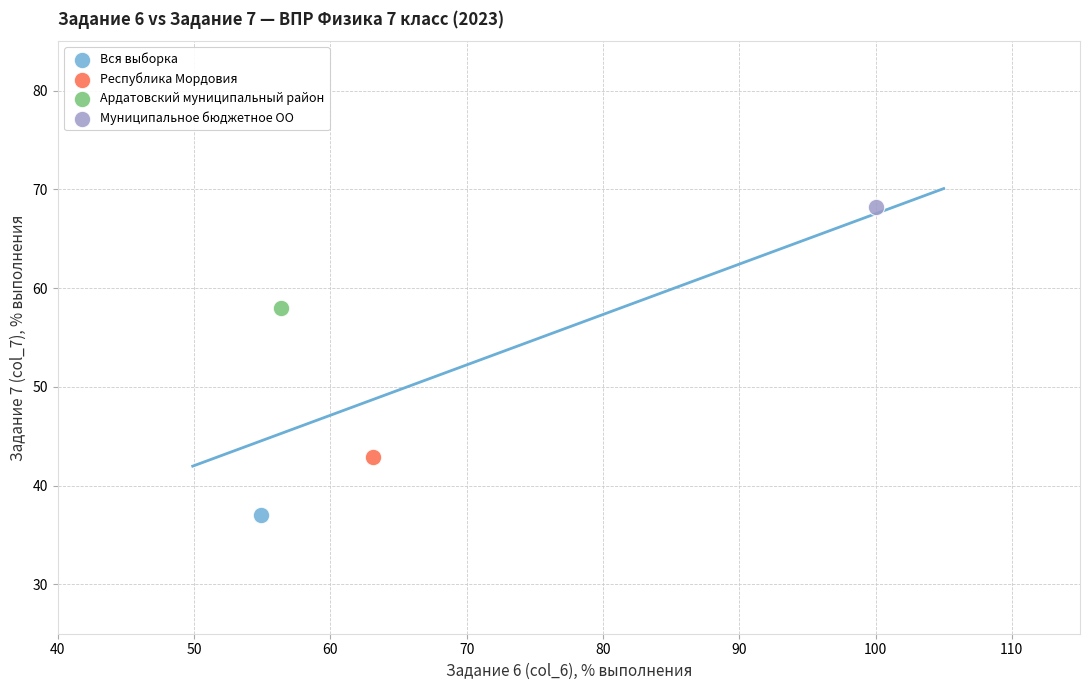

What are all the series names shown in the legend?

Вся выборка, Республика Мордовия, Ардатовский муниципальный район, Муниципальное бюджетное ОО